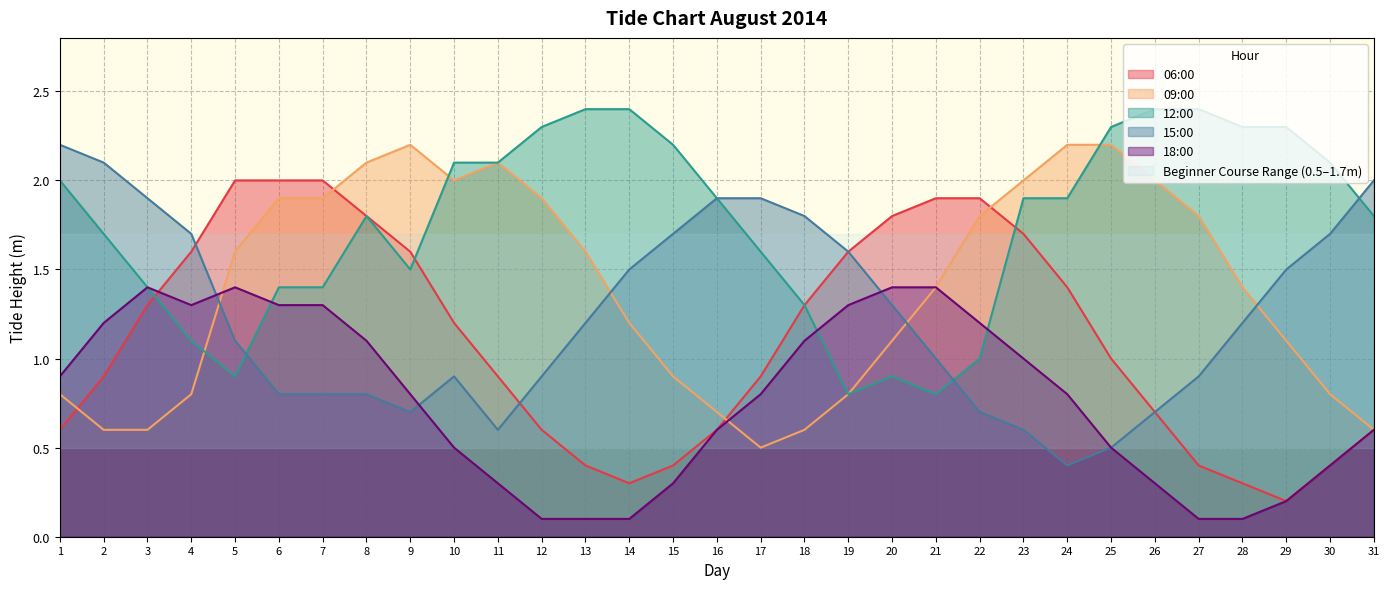

What is the difference between the highest and lowest values at 8?

1.3